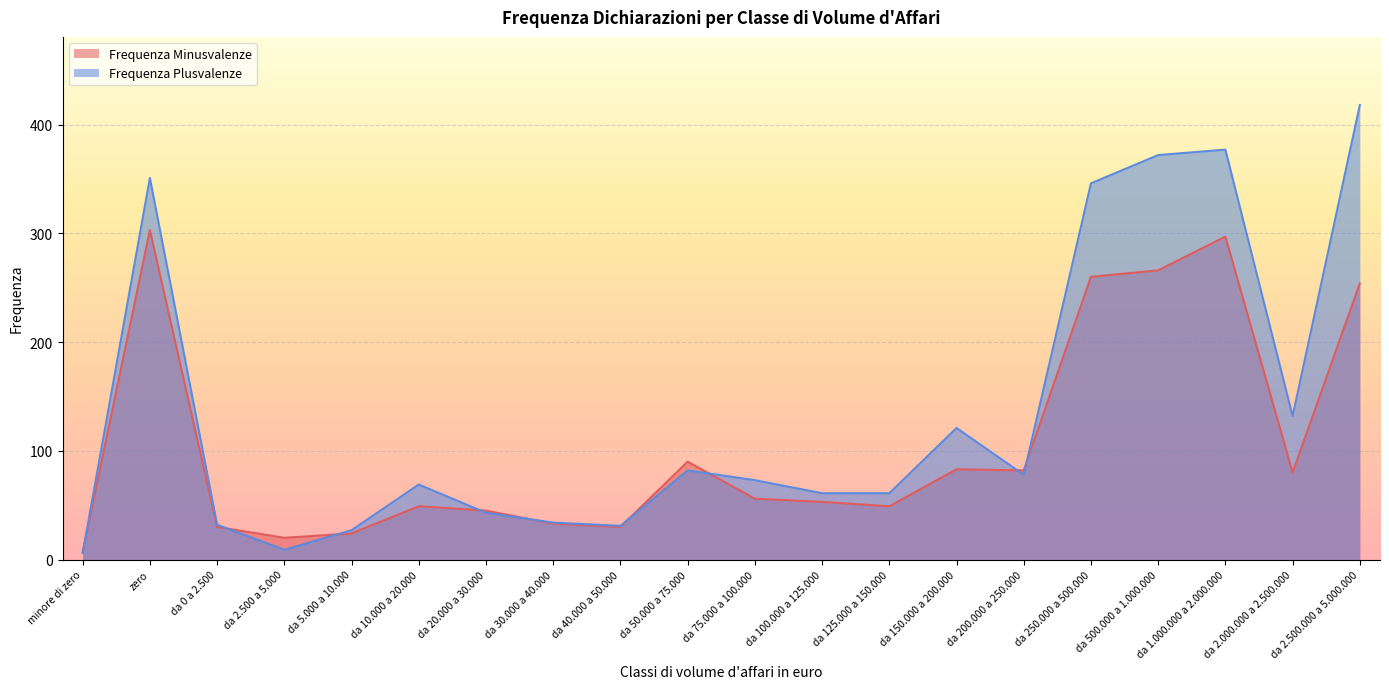

Which series has the largest total across all categories?

Frequenza Plusvalenze